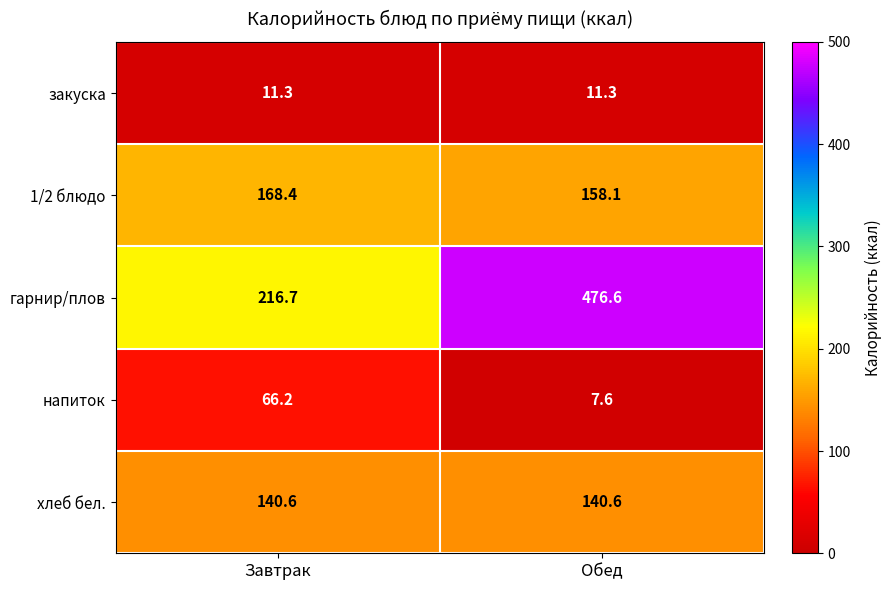

True or false: 1/2 блюдо has a value of 168.4 at Завтрак.

True